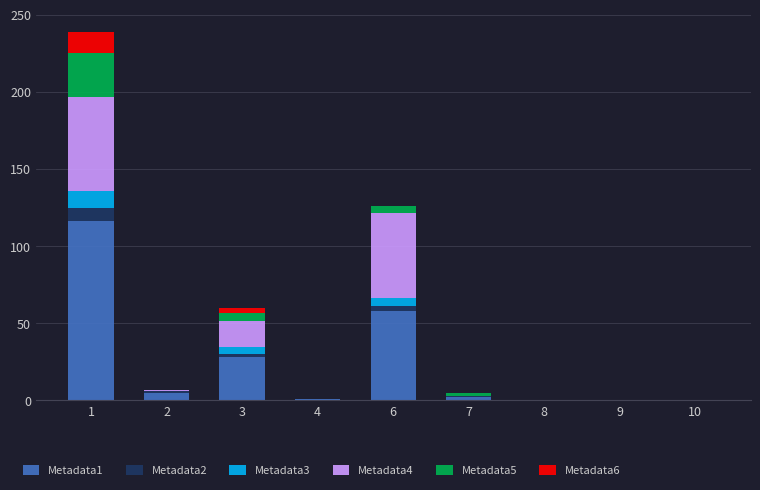

Is it true that Metadata1 equals -36.0 at 10?

False